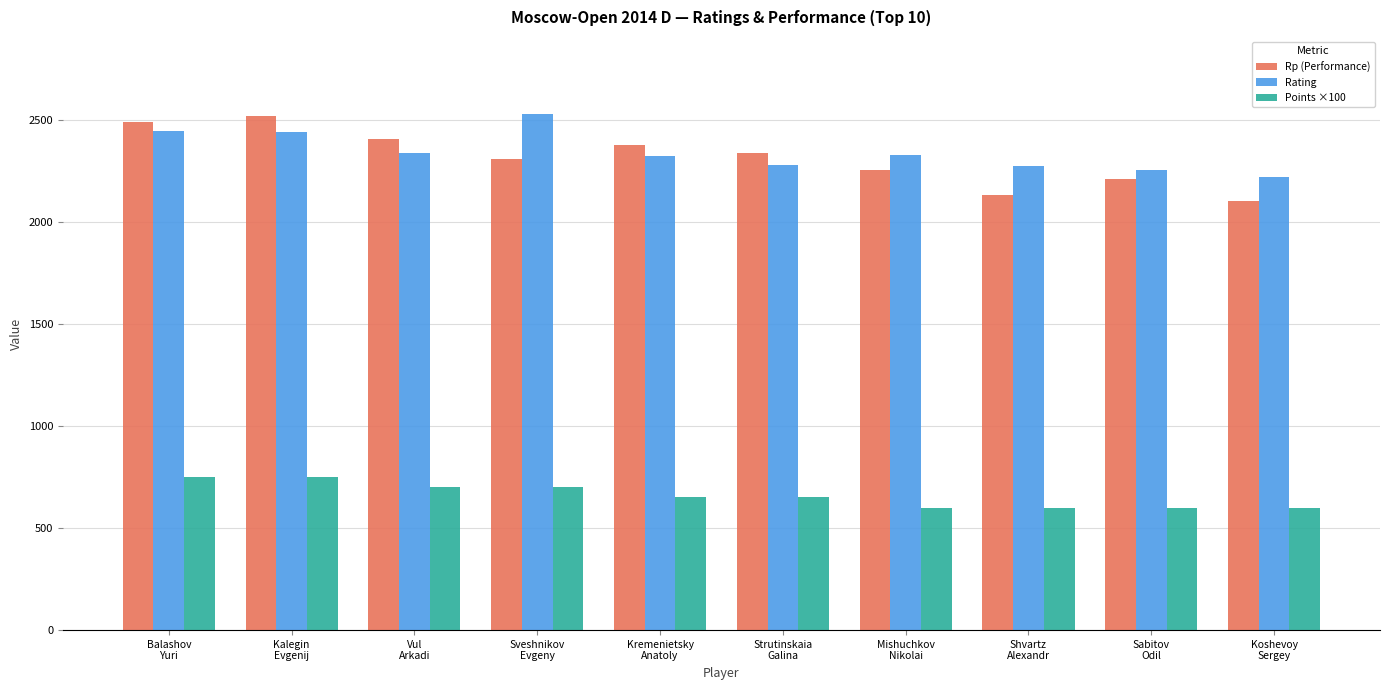

What is the label of the 8th bar from the left?

Shvartz
Alexandr